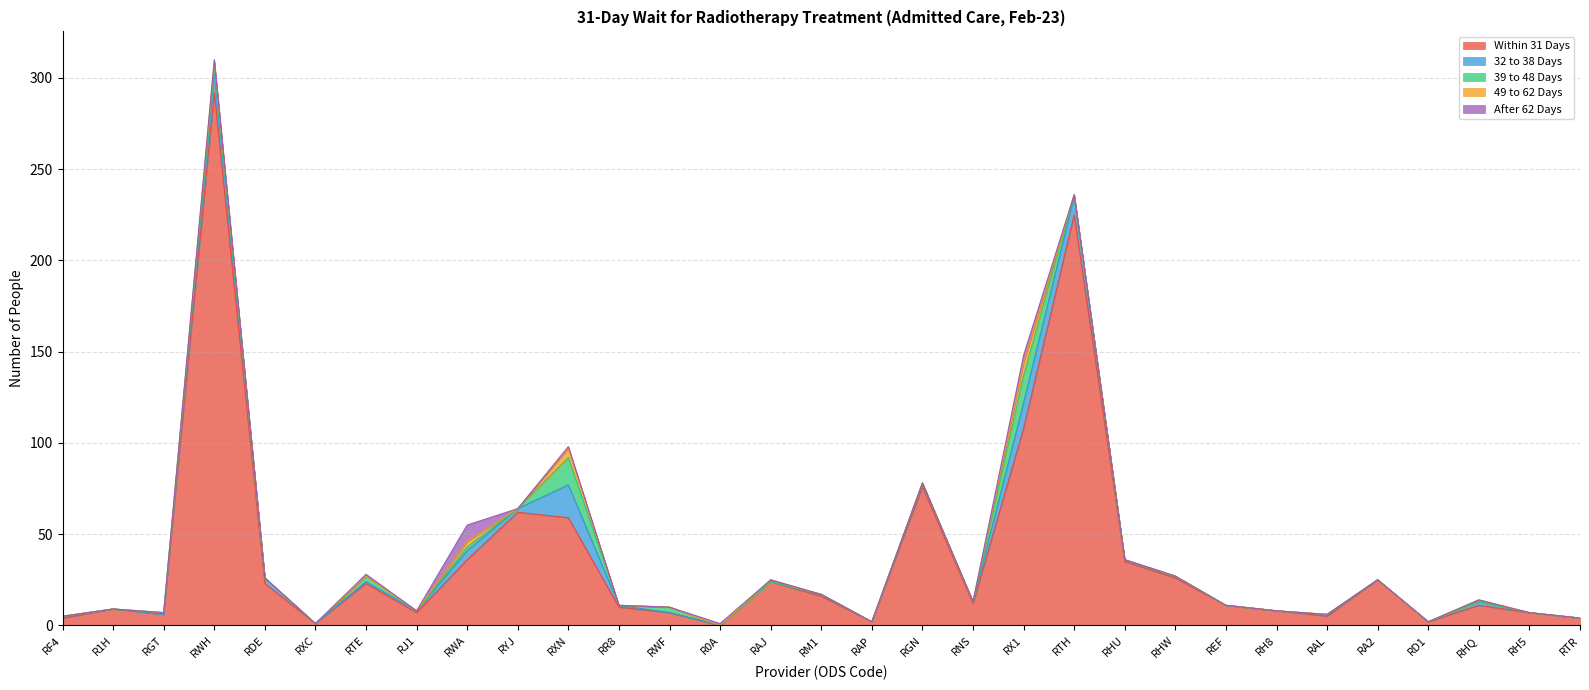

Between RX1 and RWH, which is larger?

RWH